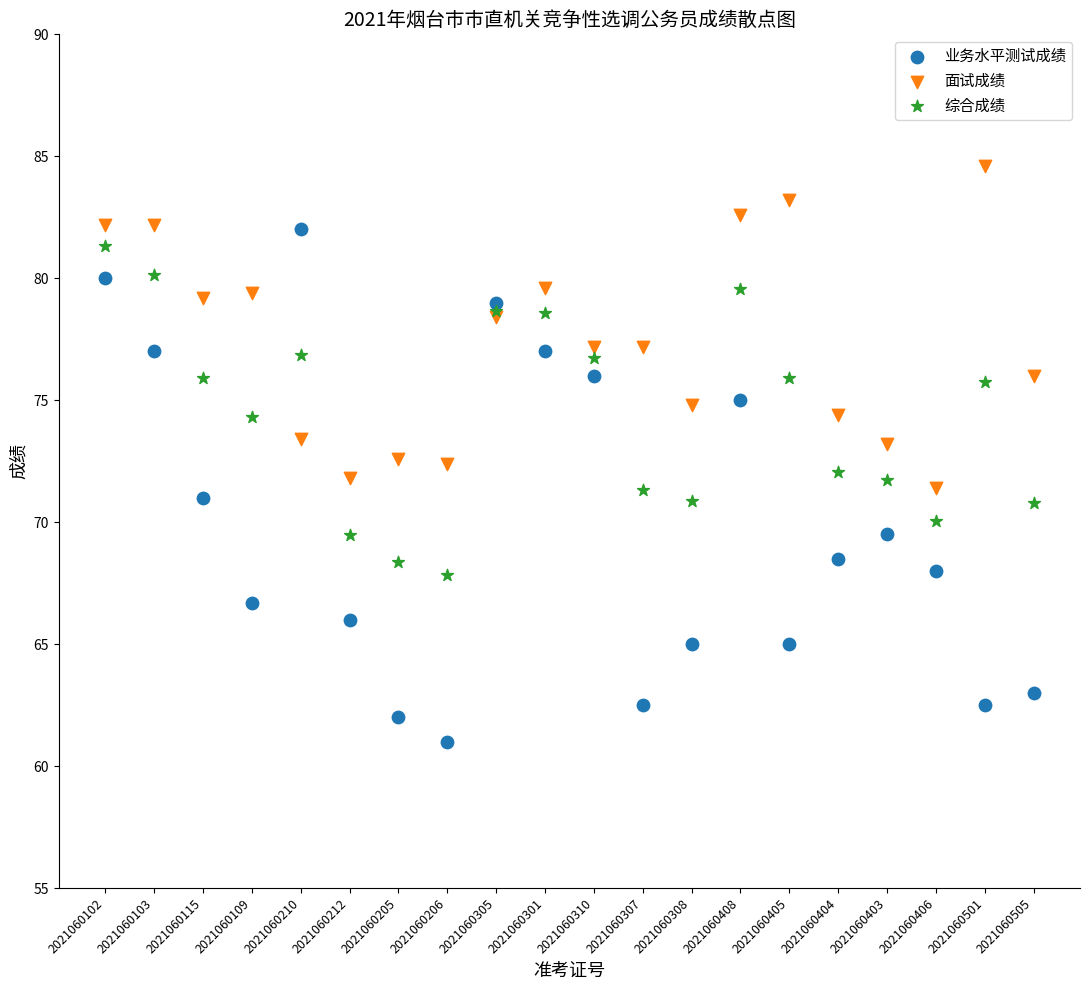

Which series has the largest Y range (max minus min)?

业务水平测试成绩